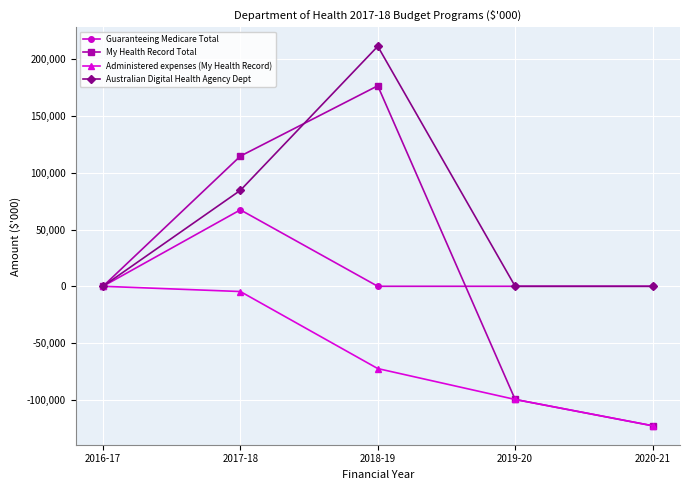

How many distinct data groups are displayed?

4